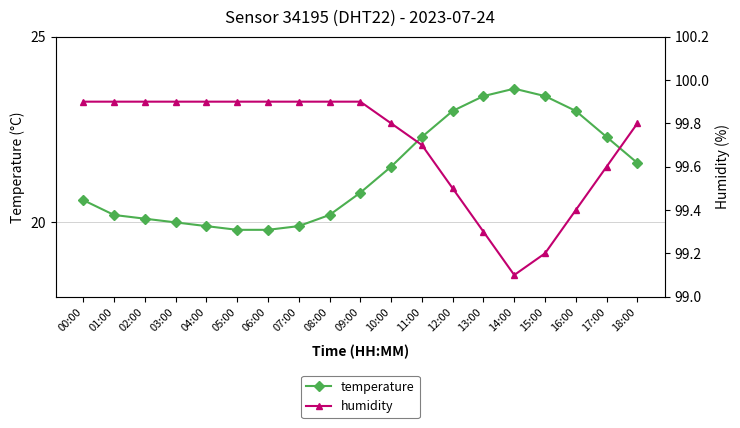

How many interior local peaks does the temperature series have?

1